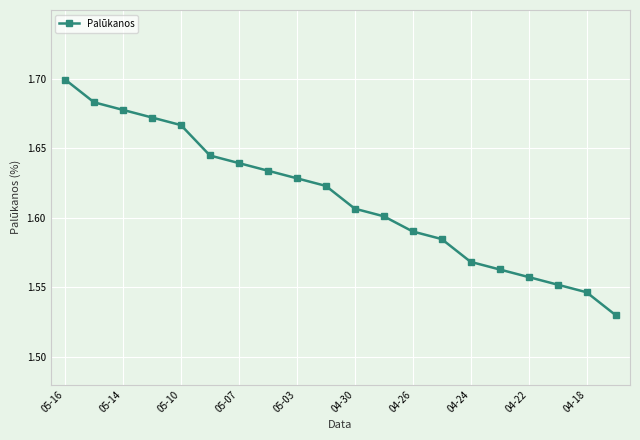

True or false: the data has more than 1 interior local peaks.

False